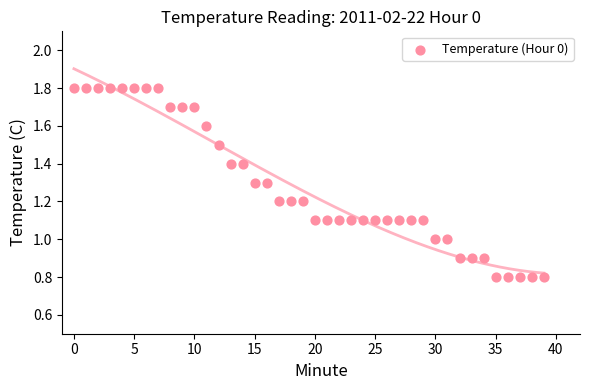

What is the range of Y values (max minus min)?

1.0